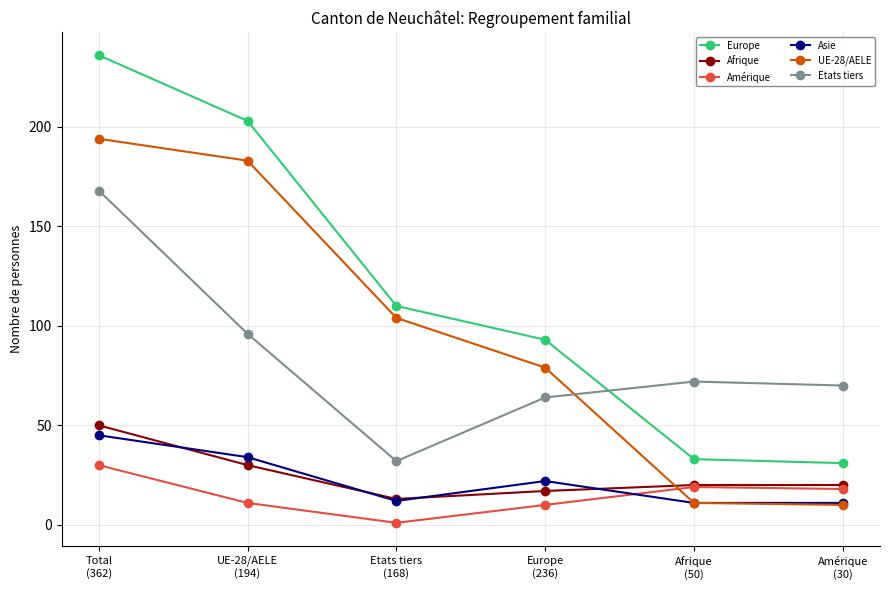

Which series has the largest range (max minus min)?

Europe